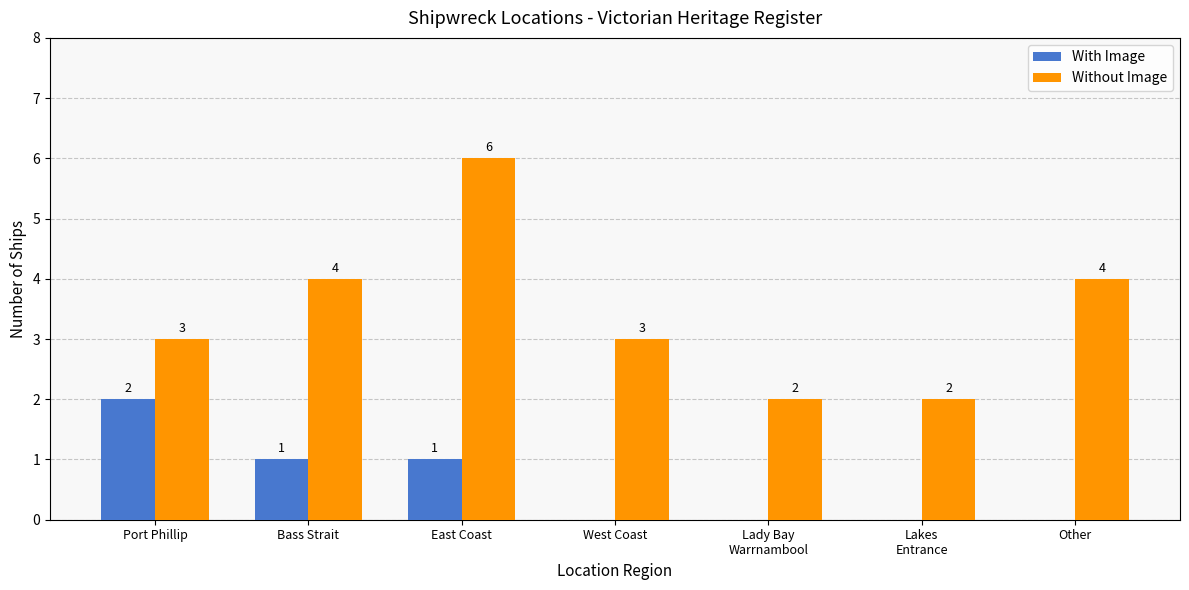

What is the average value of the Without Image series?

3